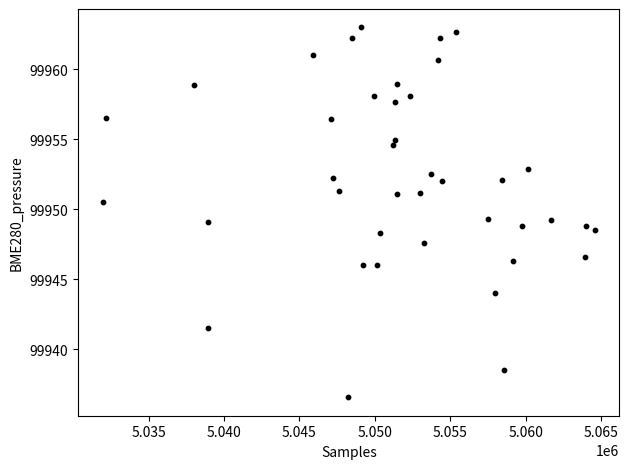

What is the range of X values (max minus min)?

32635.0